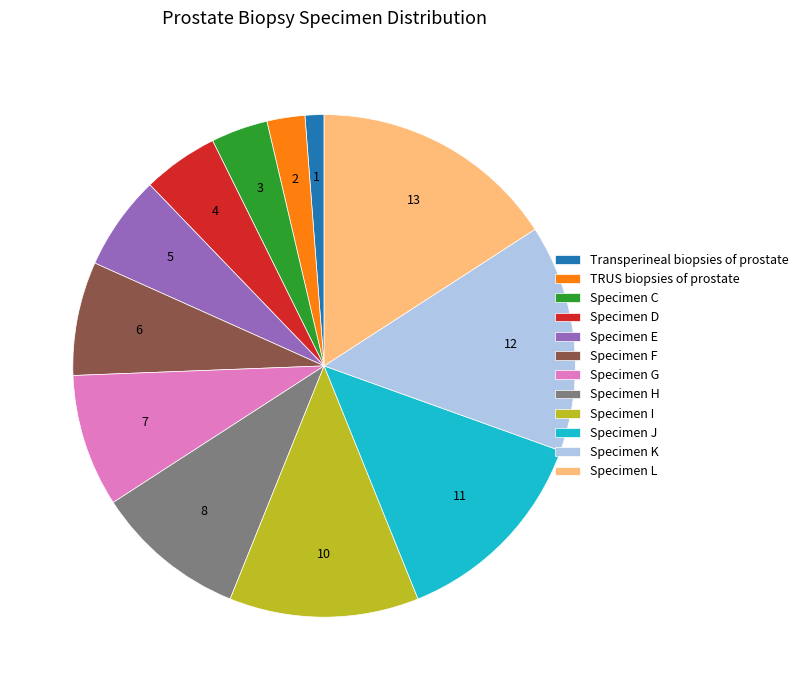

Does Specimen F account for over 50% of the chart?

No